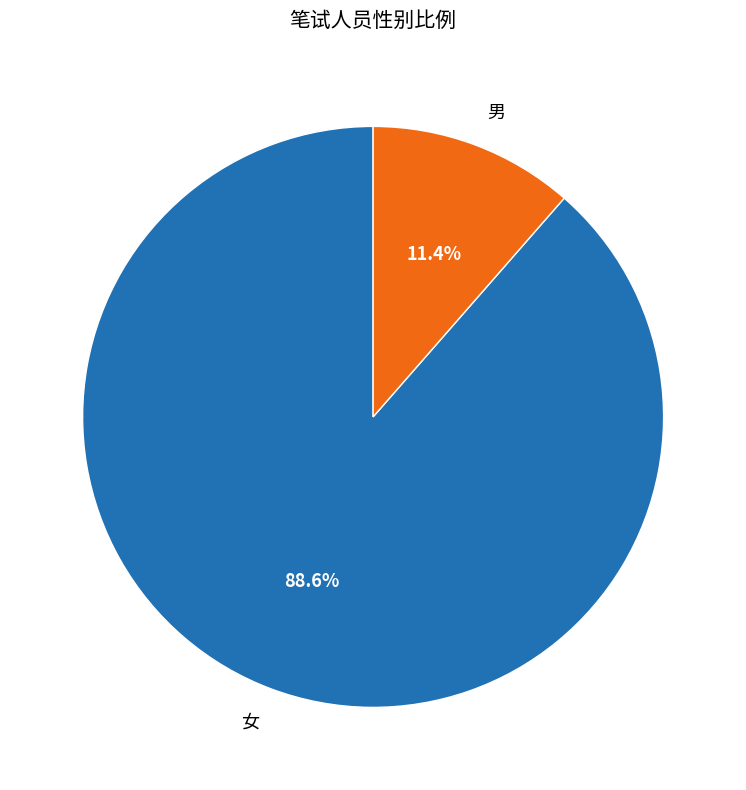

Between 女 and 男, which is larger?

女